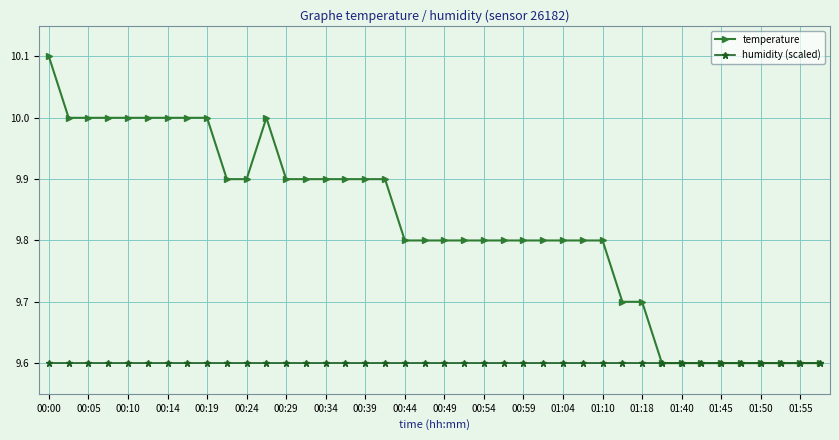

At how many categories does at least one series exceed 9?

40